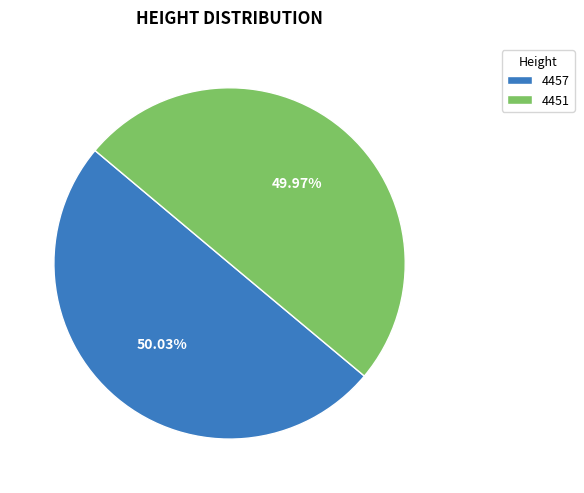

True or false: 4457 accounts for 63% of the total.

False